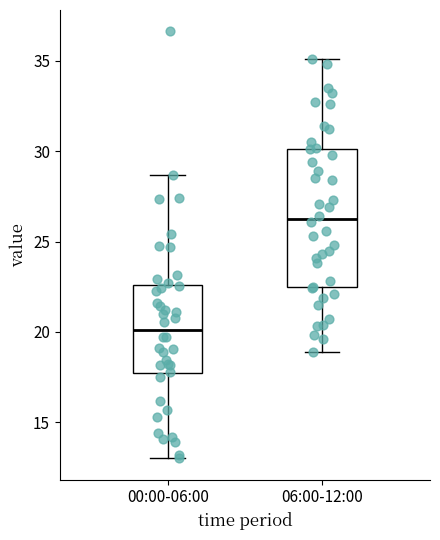

Comparing the boxes themselves (not the whiskers), which one is the tallest?

06:00-12:00